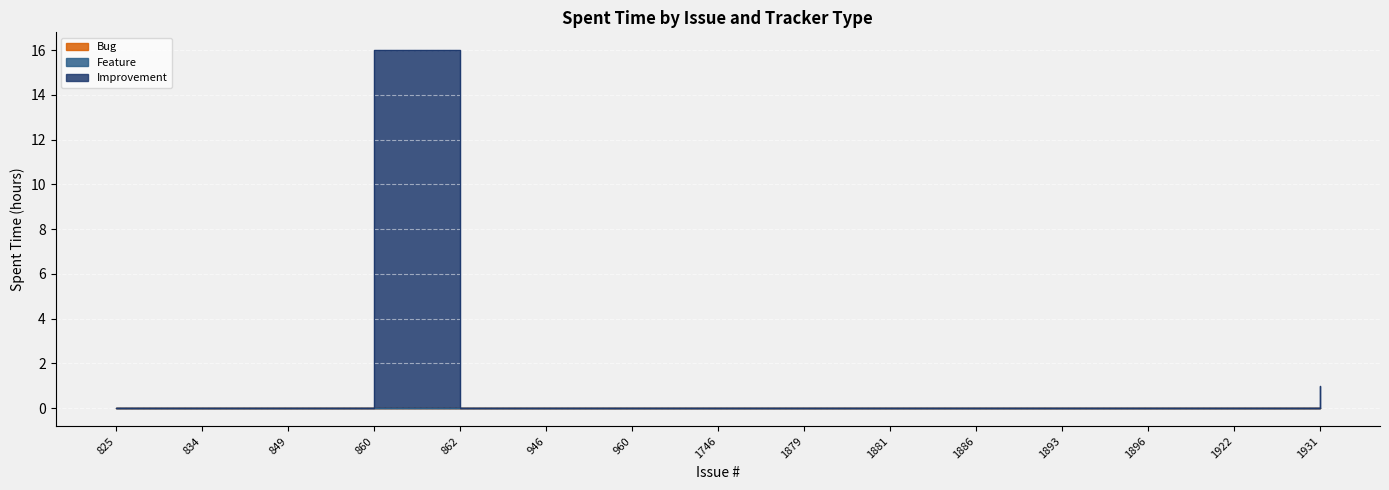

Which category has the lowest value in the Improvement series?

825